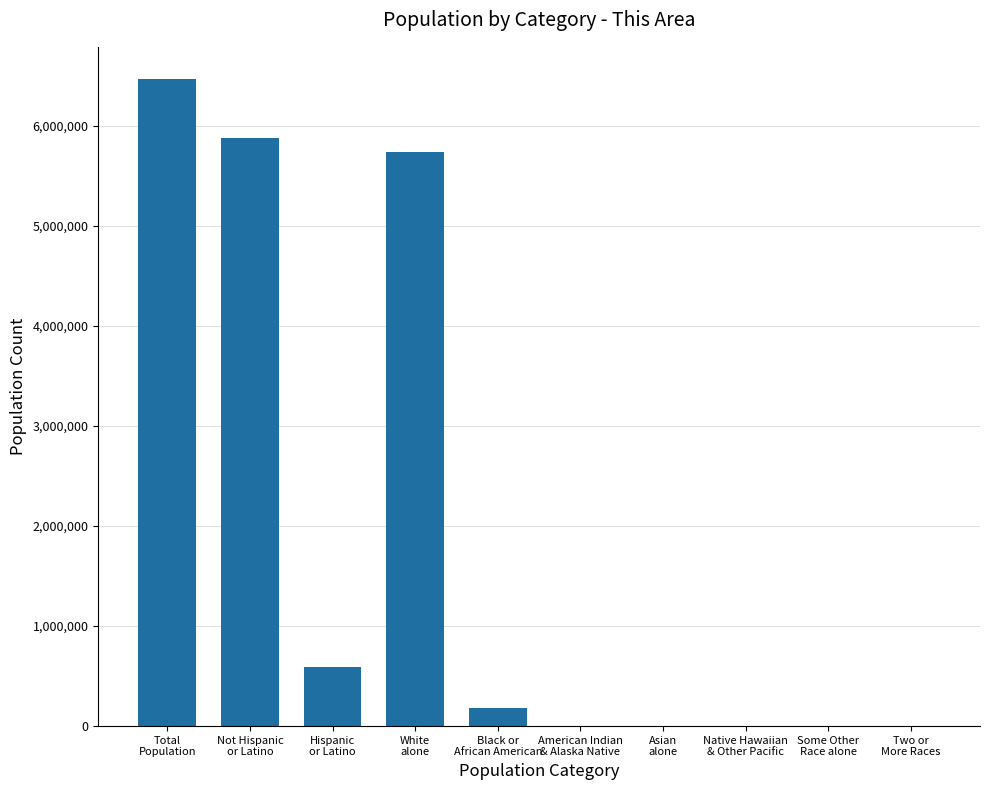

What is the sum of all values?

18849237